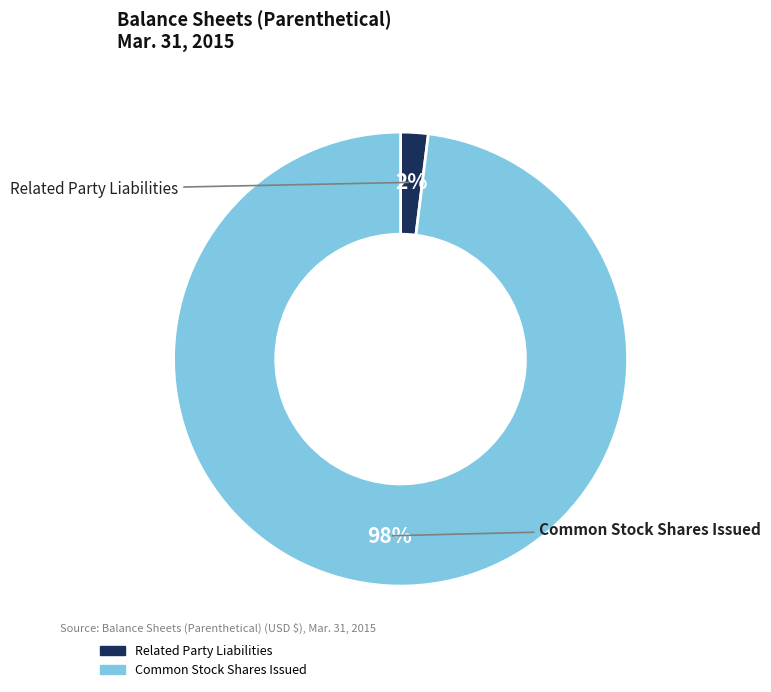

Which category has the smallest portion of the pie?

Related Party Liabilities